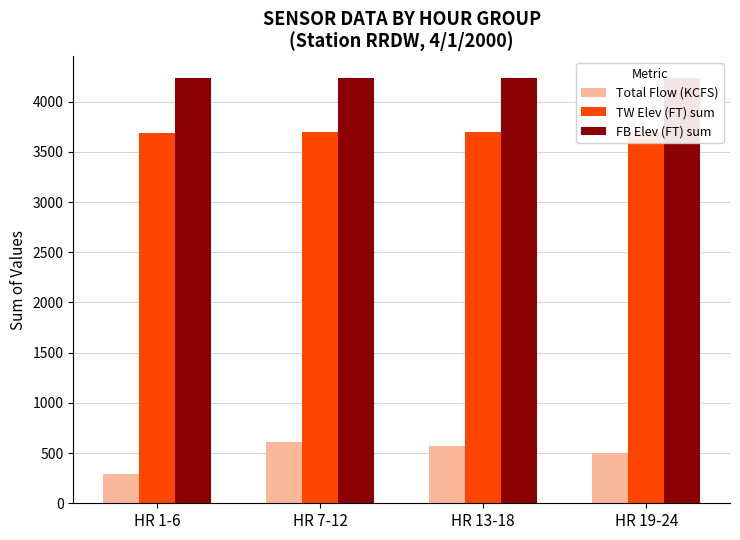

Rank the series at HR 7-12 from highest to lowest value.

FB Elev (FT) sum, TW Elev (FT) sum, Total Flow (KCFS)